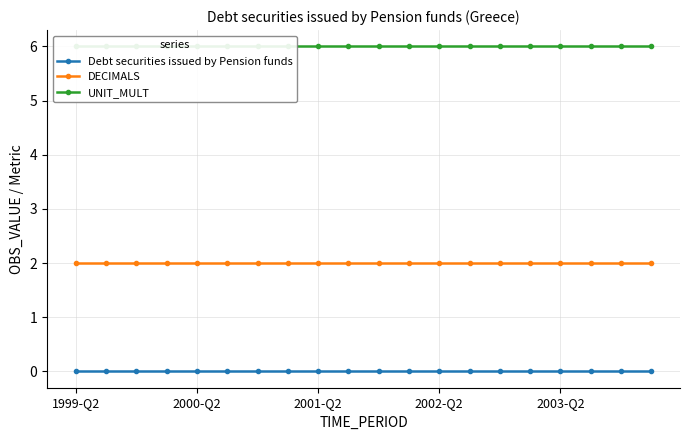

Reading left to right, transcribe all the data shown in this chart.

Debt securities issued by Pension funds: 0	0	0	0	0	0	0	0	0	0	0	0	0	0	0	0	0	0	0	0
DECIMALS: 2	2	2	2	2	2	2	2	2	2	2	2	2	2	2	2	2	2	2	2
UNIT_MULT: 6	6	6	6	6	6	6	6	6	6	6	6	6	6	6	6	6	6	6	6